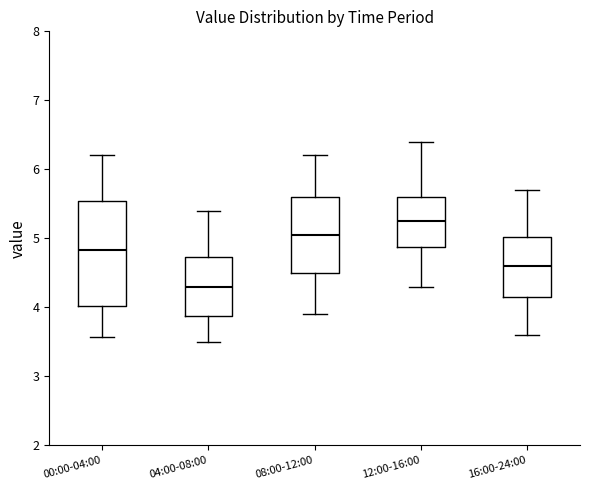

Reading left to right, transcribe this box plot: for each box, give where its median line is, the range the box spans, and where its two whiskers end, as read against the y-axis. The values are not printed on the chart, so give them approximately, as read against the axis.

00:00-04:00: median 4.8, box 4.0 to 5.5, whiskers 3.6 to 6.2
04:00-08:00: median 4.3, box 3.9 to 4.7, whiskers 3.5 to 5.4
08:00-12:00: median 5.1, box 4.5 to 5.6, whiskers 3.9 to 6.2
12:00-16:00: median 5.3, box 4.9 to 5.6, whiskers 4.3 to 6.4
16:00-24:00: median 4.6, box 4.2 to 5.0, whiskers 3.6 to 5.7